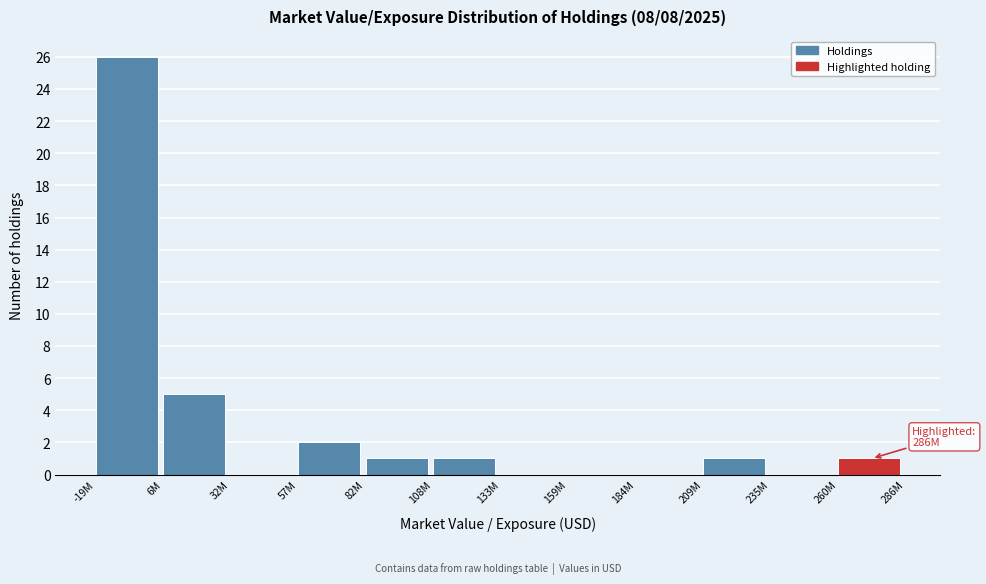

Reading left to right, extract all data points from this chart.

-19M=26	6M=5	32M=0	57M=2	82M=1	108M=1	133M=0	159M=0	184M=0	209M=1	235M=0	260M=1